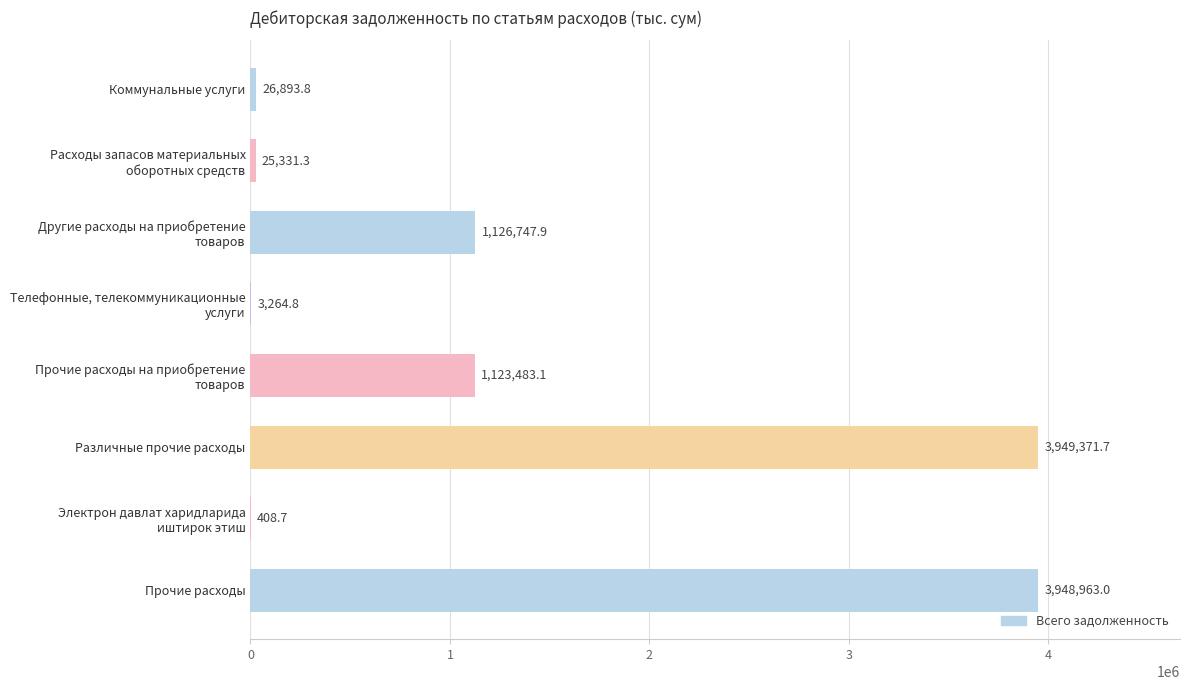

What is the sum of all values?

10204464.3